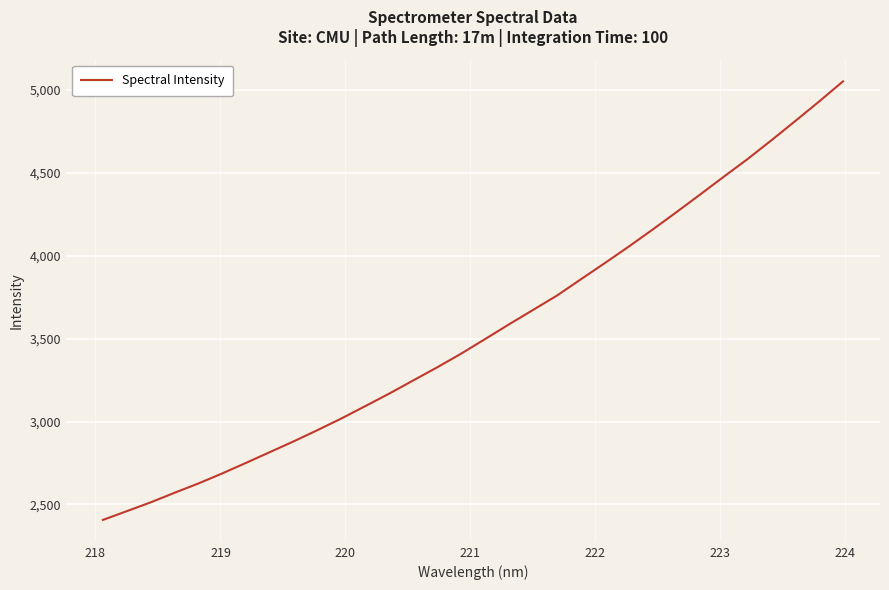

What is the maximum value shown in the chart?

5051.9